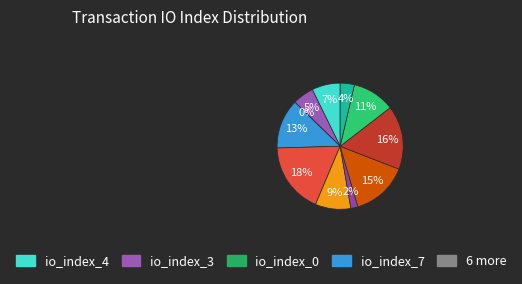

The io_index_6 slice represents 1% of the pie. True or false?

False